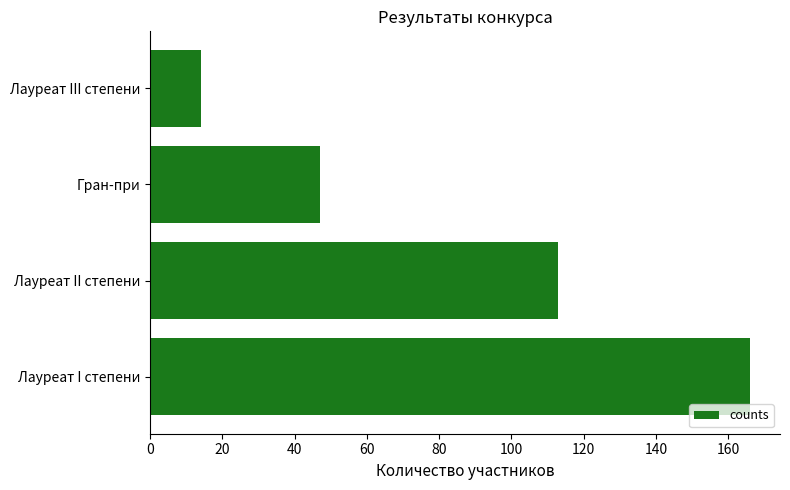

Reading bottom to top, transcribe all the data shown in this chart.

166	113	47	14